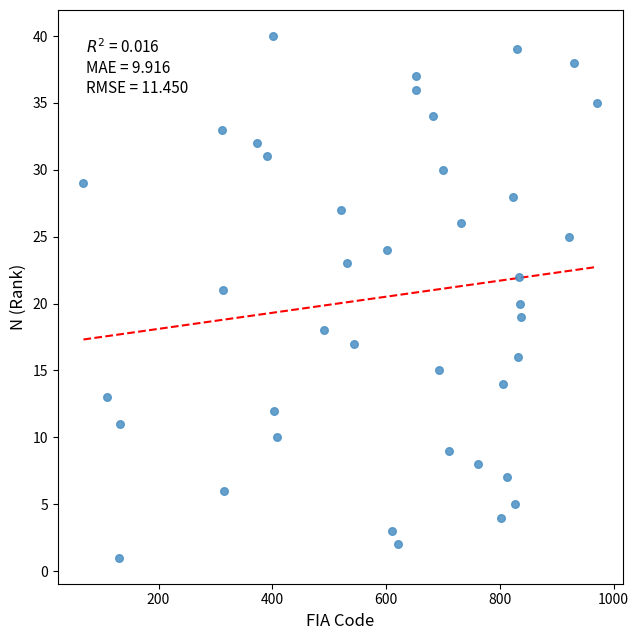

What is the range of Y values (max minus min)?

39